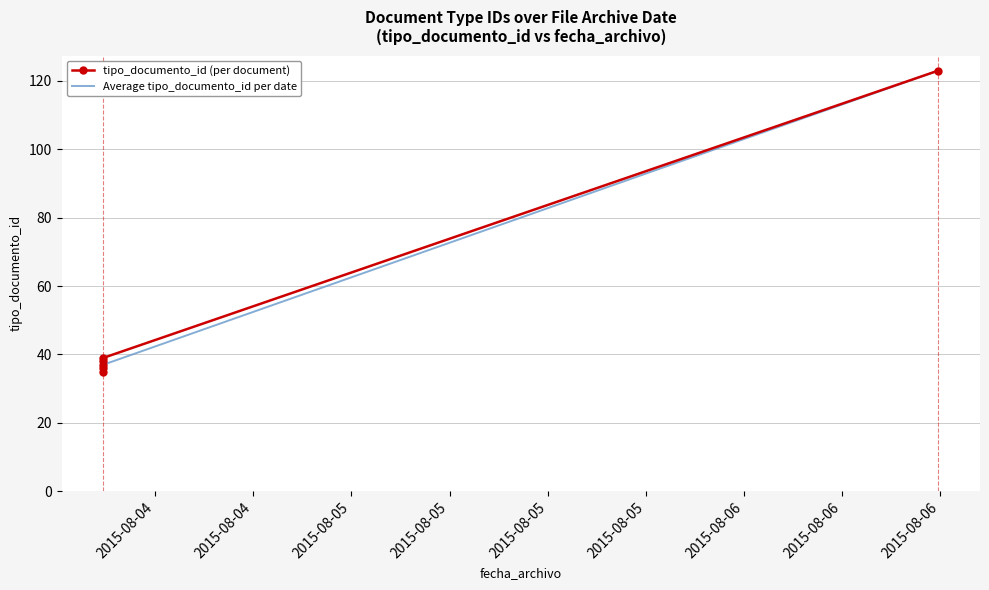

Rank the categories by value from highest to lowest.

2015-08-06 11:52:26, 2015-08-04 08:49:47, 2015-08-04 08:49:47, 2015-08-04 08:49:47, 2015-08-04 08:49:47, 2015-08-04 08:49:47